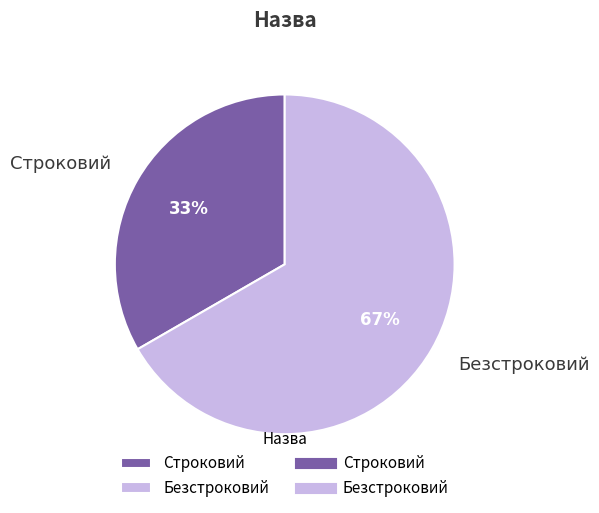

Is the sum of Строковий and Безстроковий greater than half?

Yes